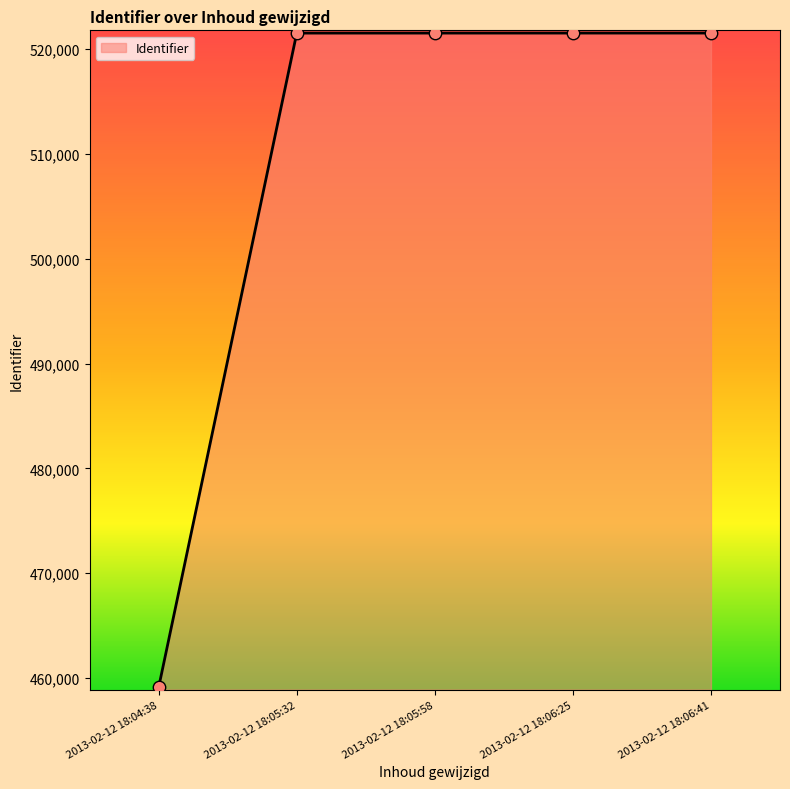

What is the change in value from 2013-02-12 18:04:38 to 2013-02-12 18:06:41?

+62417